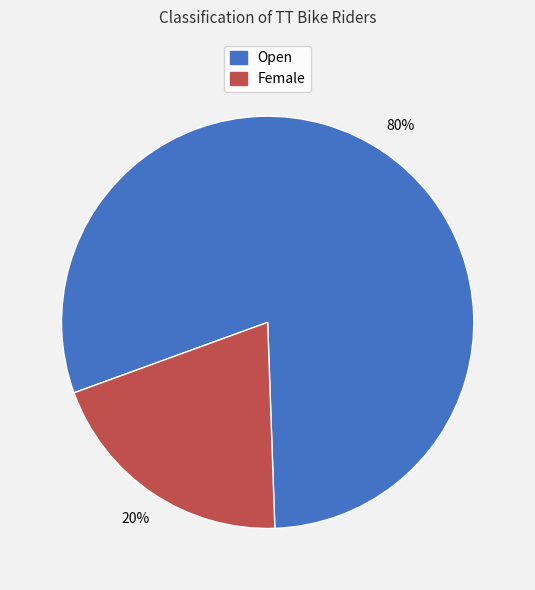

To the nearest percent, what is the combined percentage of Female and Open?

100%